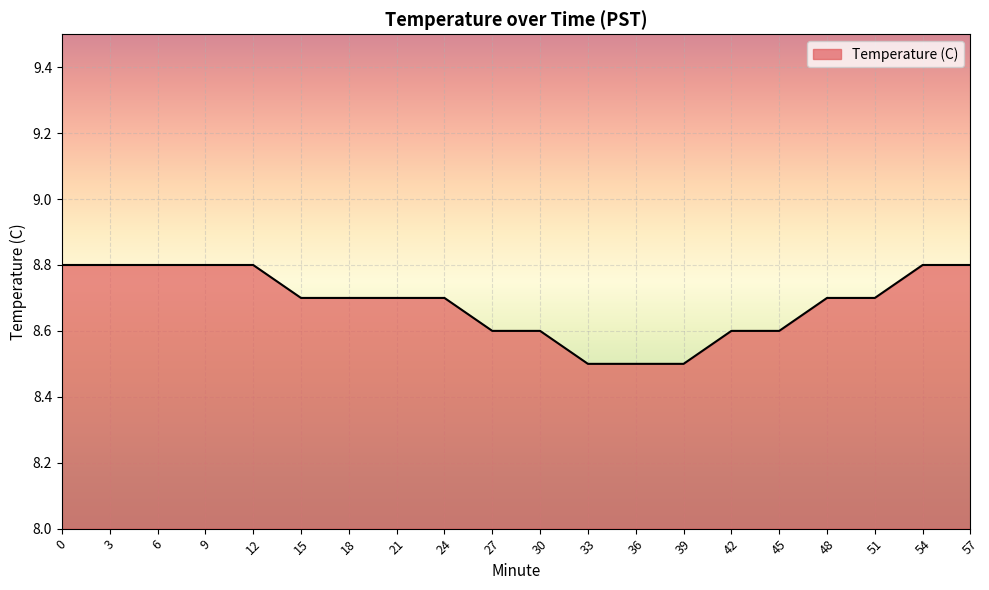

How many lines are shown in the chart?

1